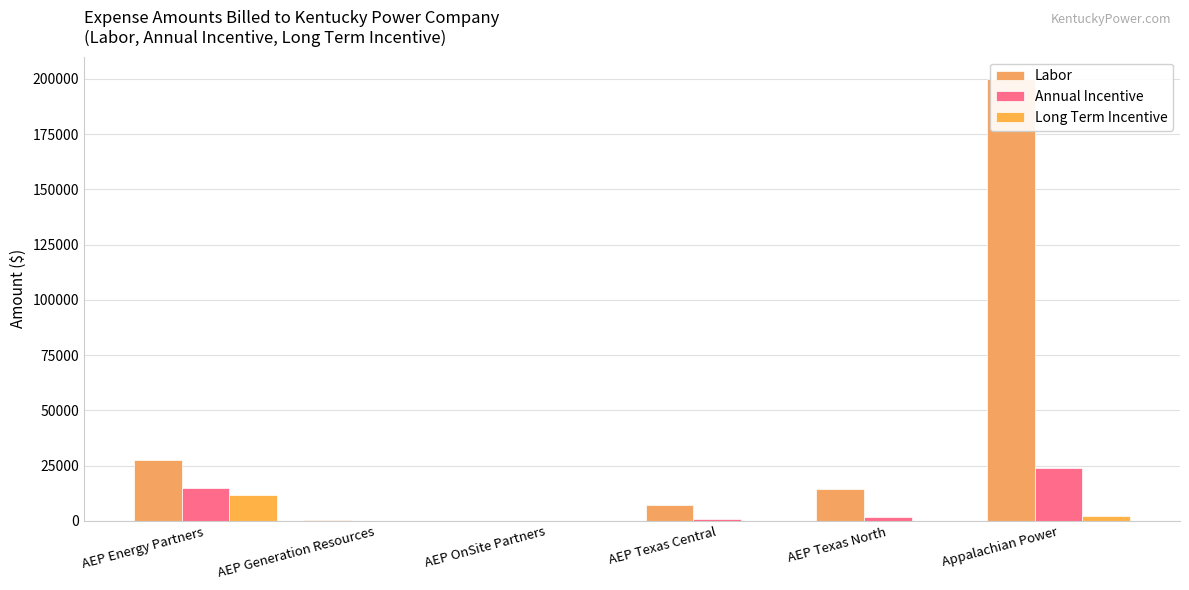

Which series changed the most between AEP Energy Partners and AEP Texas North?

Labor